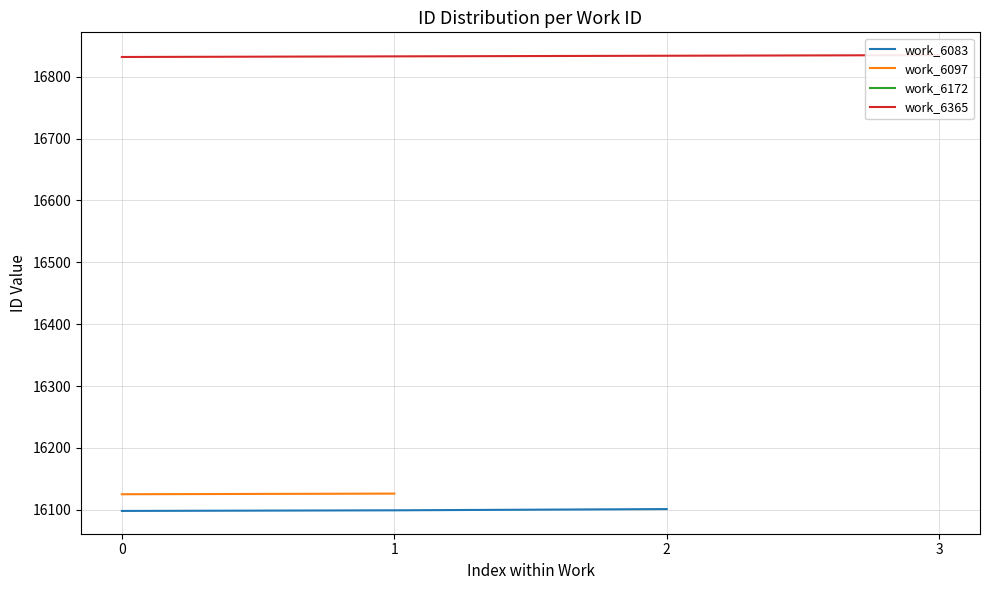

Which series changed the most between 0 and 3?

work_6365